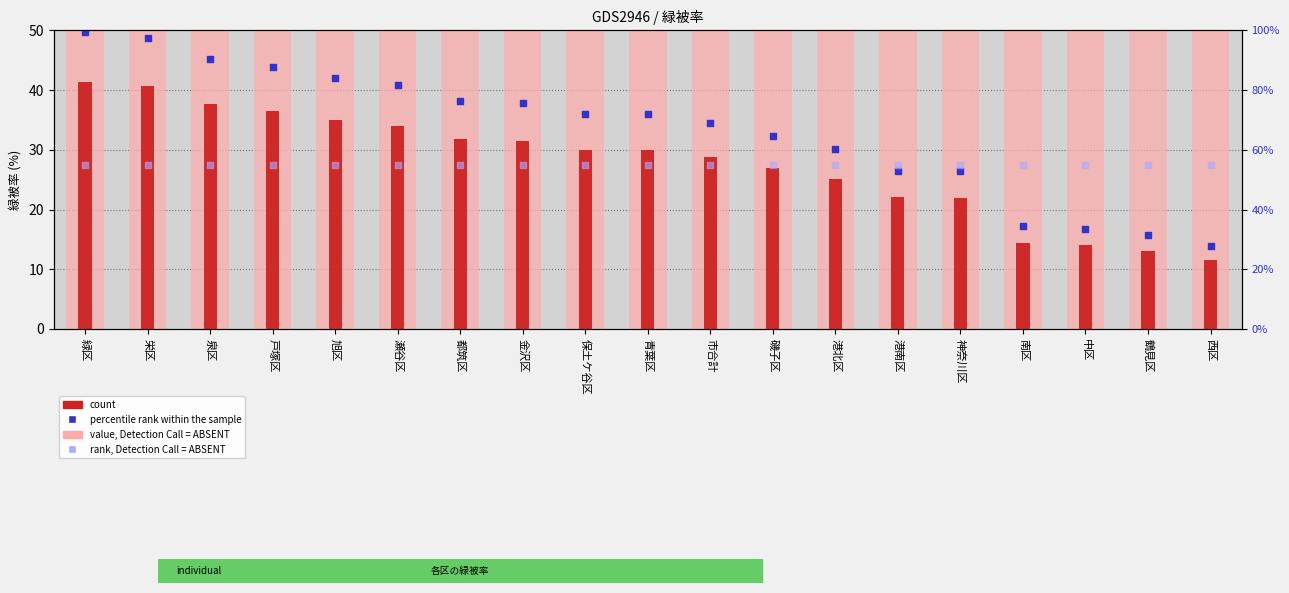

Is the value of count at 港南区 greater than the value of rank, Detection Call = ABSENT at 南区?

No